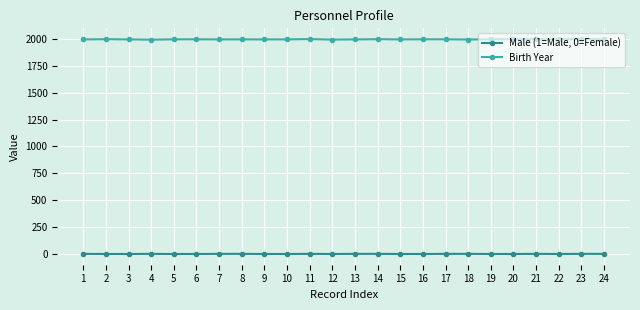

Which series has the largest total across all categories?

Birth Year